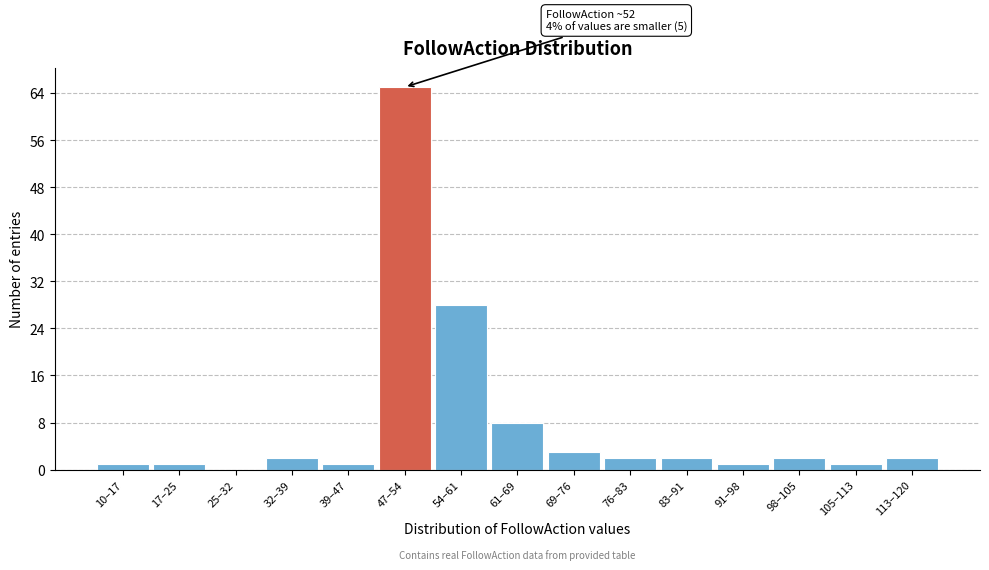

Reading left to right, transcribe all the data shown in this chart.

10–17=1	17–25=1	25–32=0	32–39=2	39–47=1	47–54=65	54–61=28	61–69=8	69–76=3	76–83=2	83–91=2	91–98=1	98–105=2	105–113=1	113–120=2